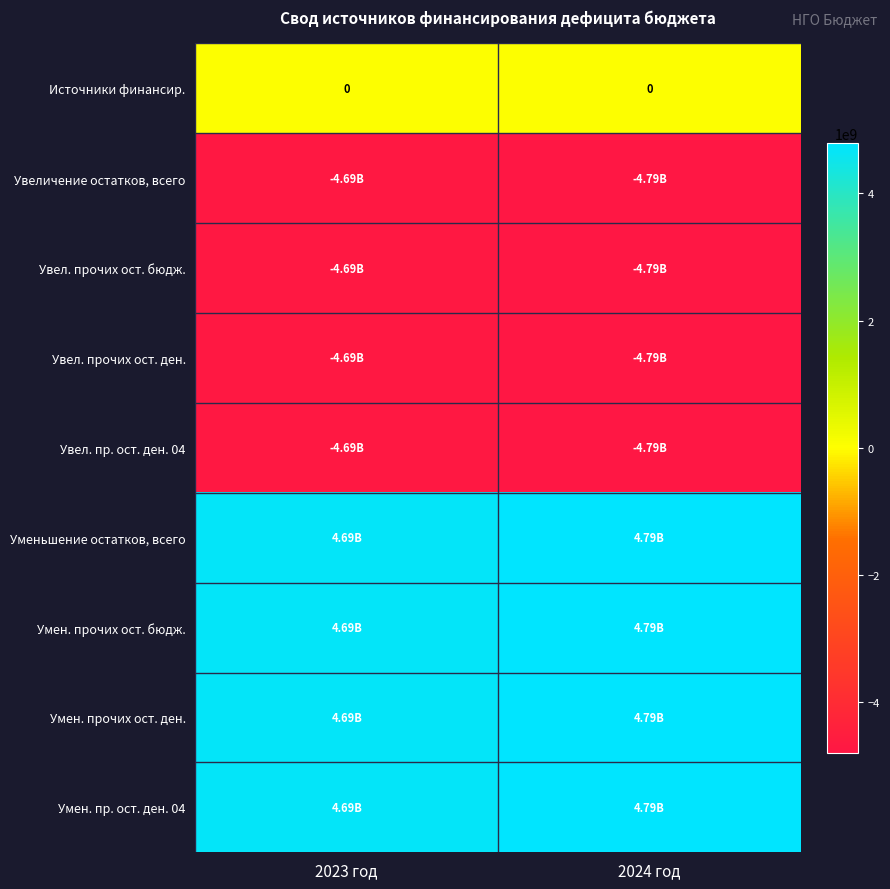

What is the difference between the Увеличение остатков, всего values at 2023 год and 2024 год?

97008332.5